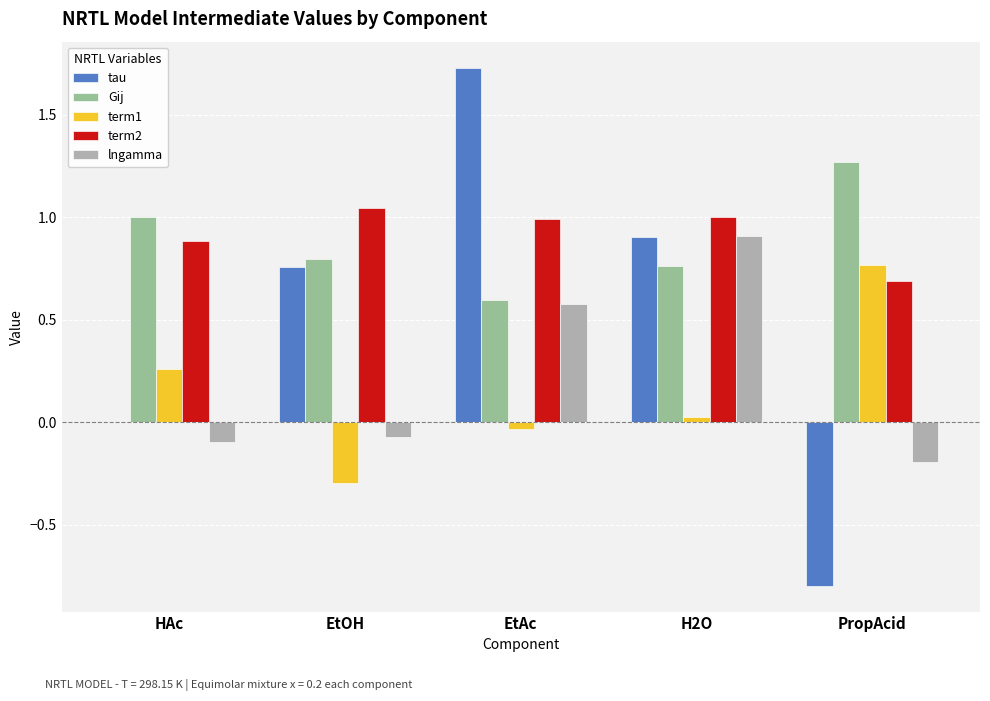

At which label does term2 reach its peak?

EtOH